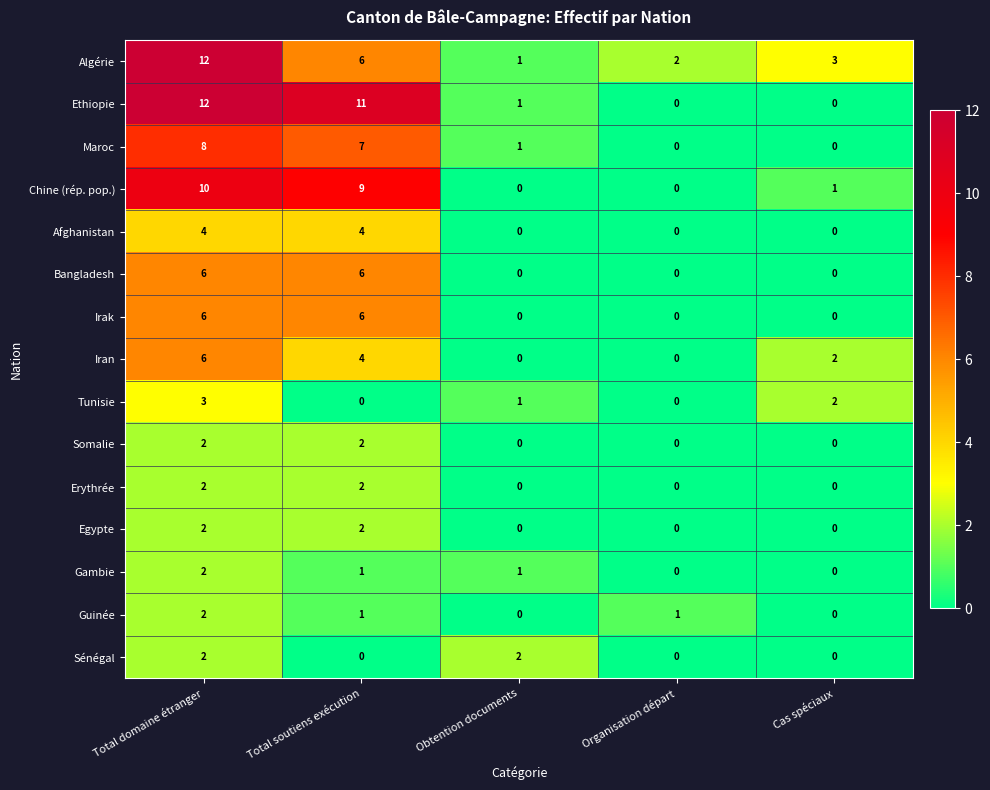

Is it true that Sénégal equals 0 at Organisation départ?

True